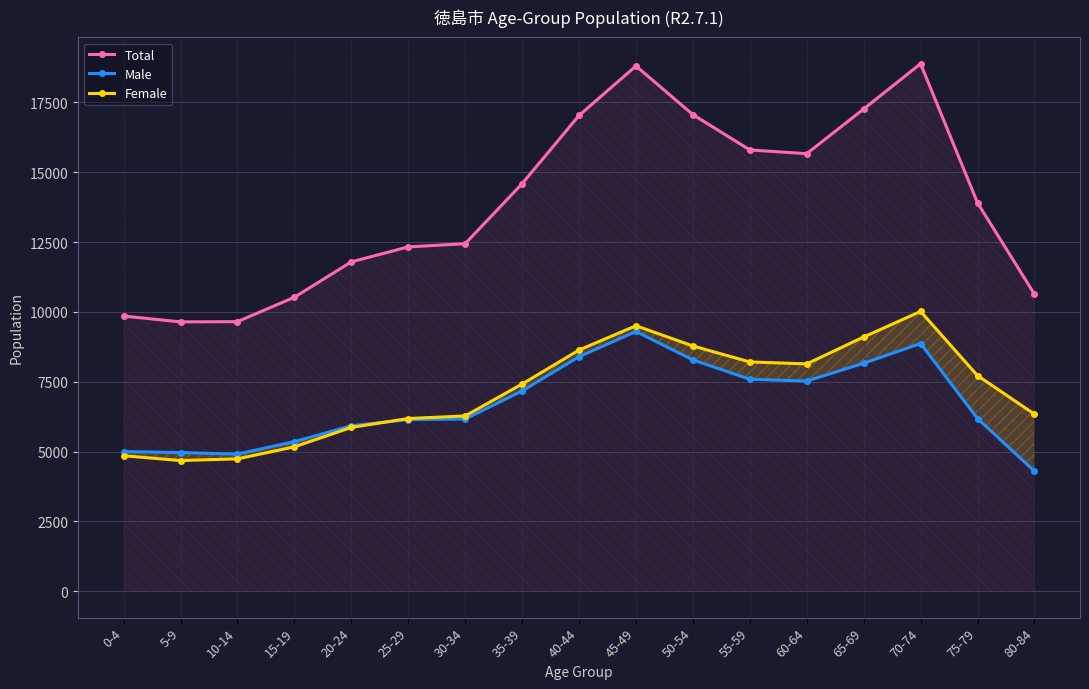

Does the chart display data point markers on the line(s)?

Yes